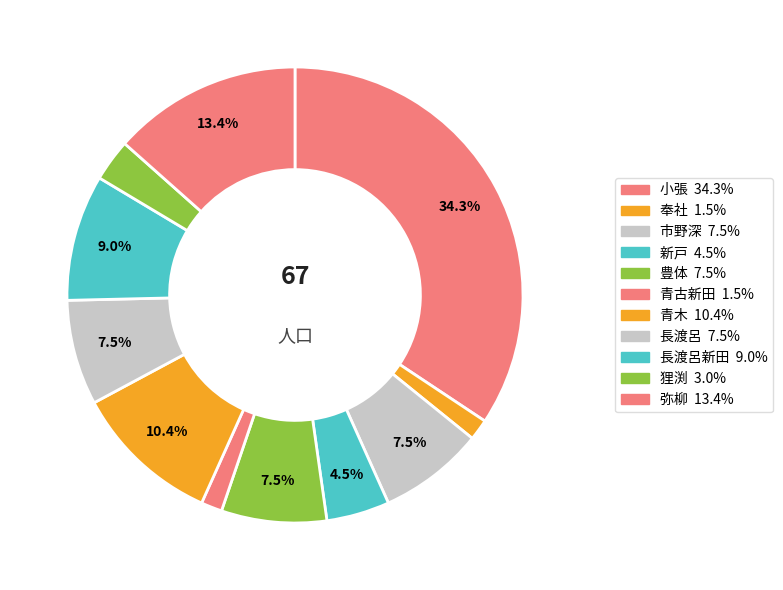

How many segments does this pie chart have?

11